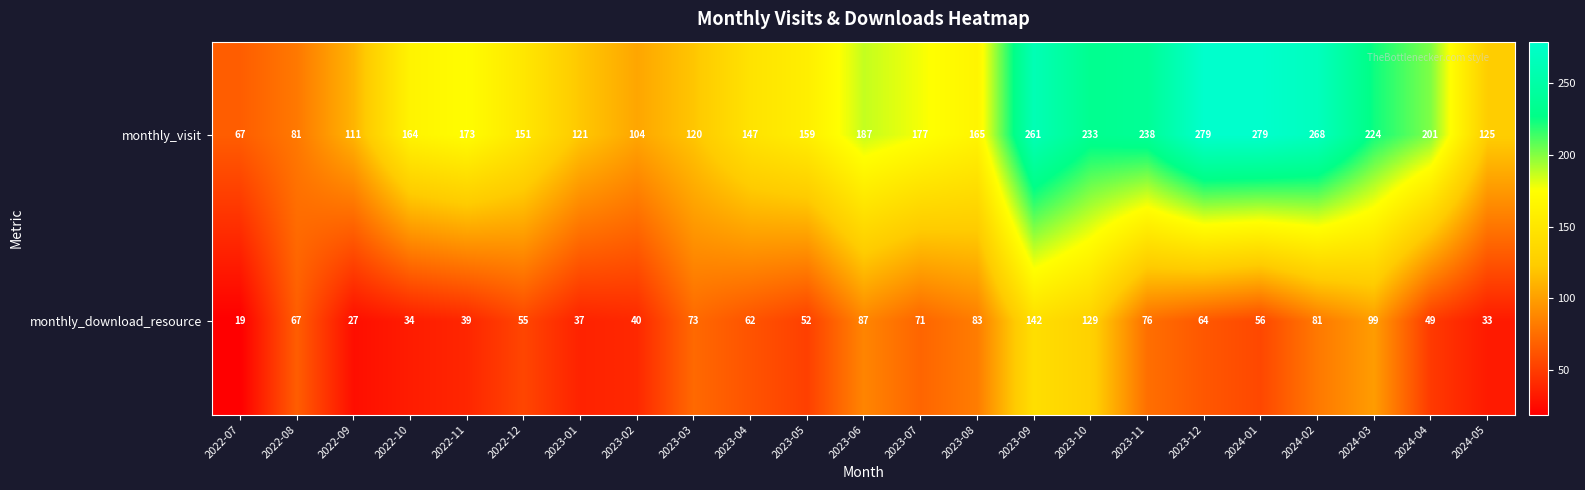

True or false: monthly_visit has a value of 233 at 2023-10.

True